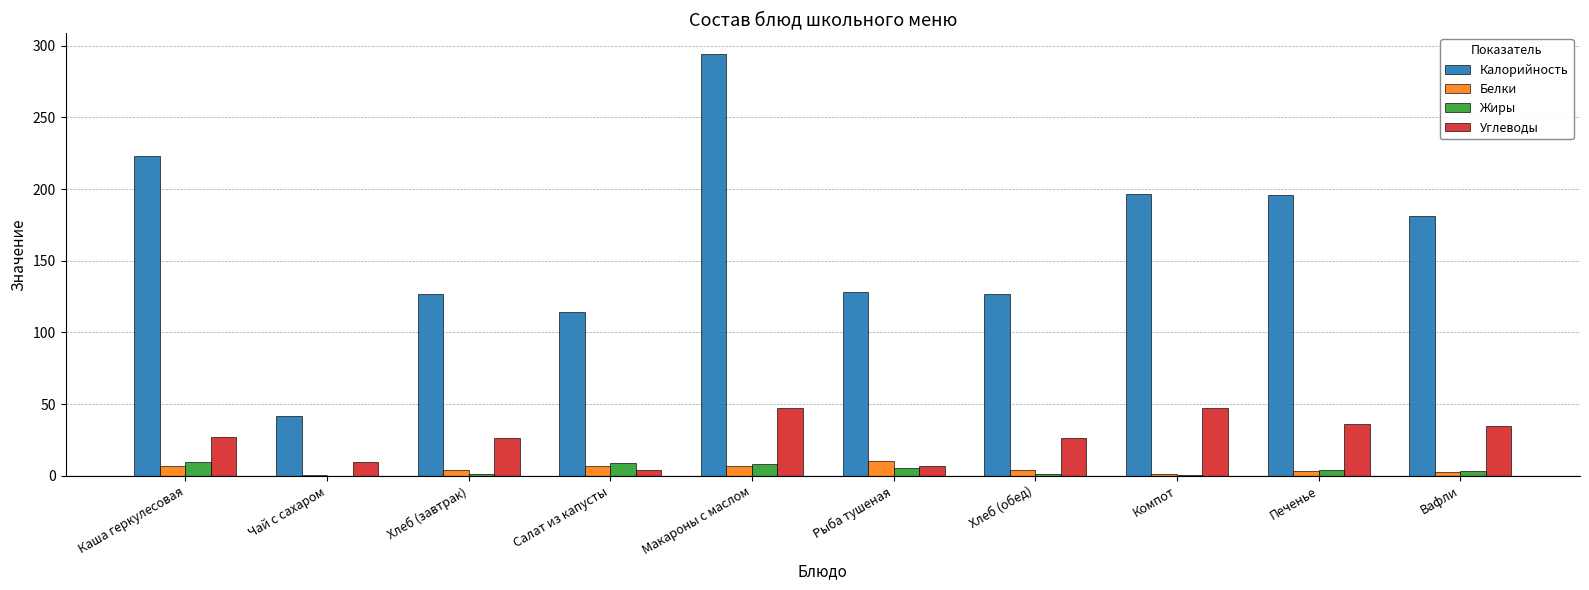

What is the average value of the Жиры series?

4.3